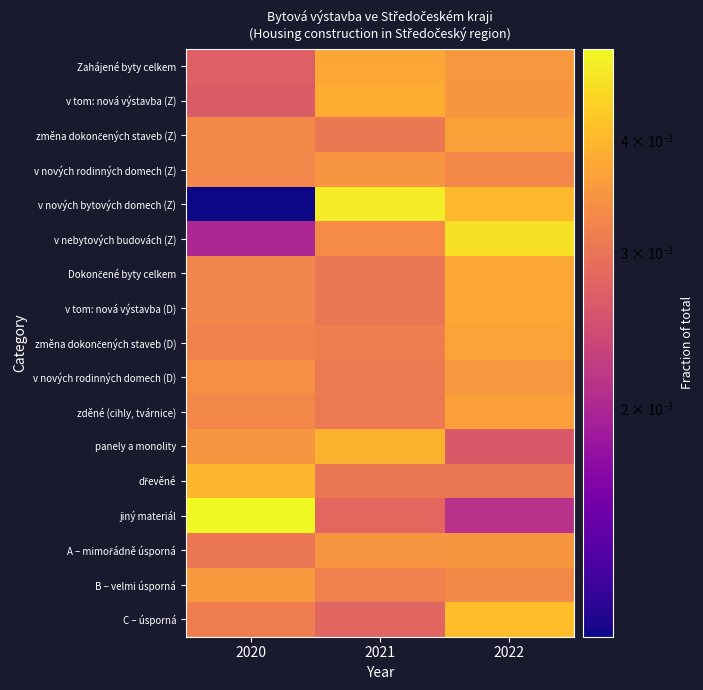

What is the minimum value shown in the chart?

0.1